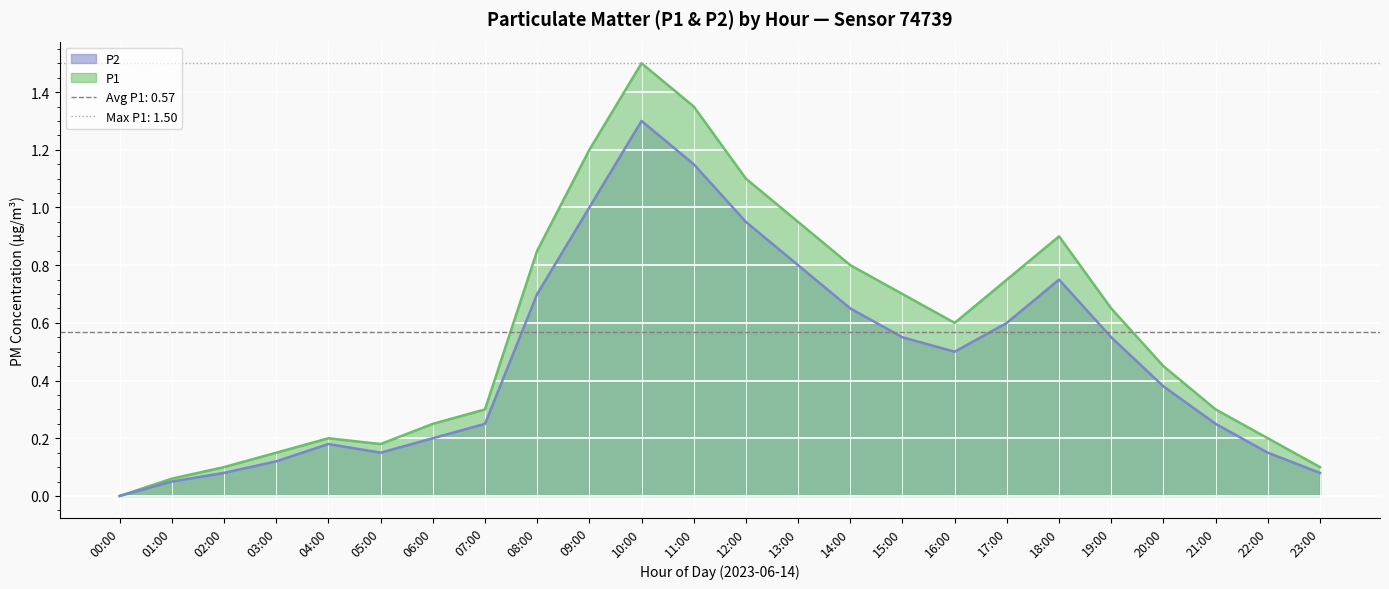

Which series has the largest total across all categories?

P1